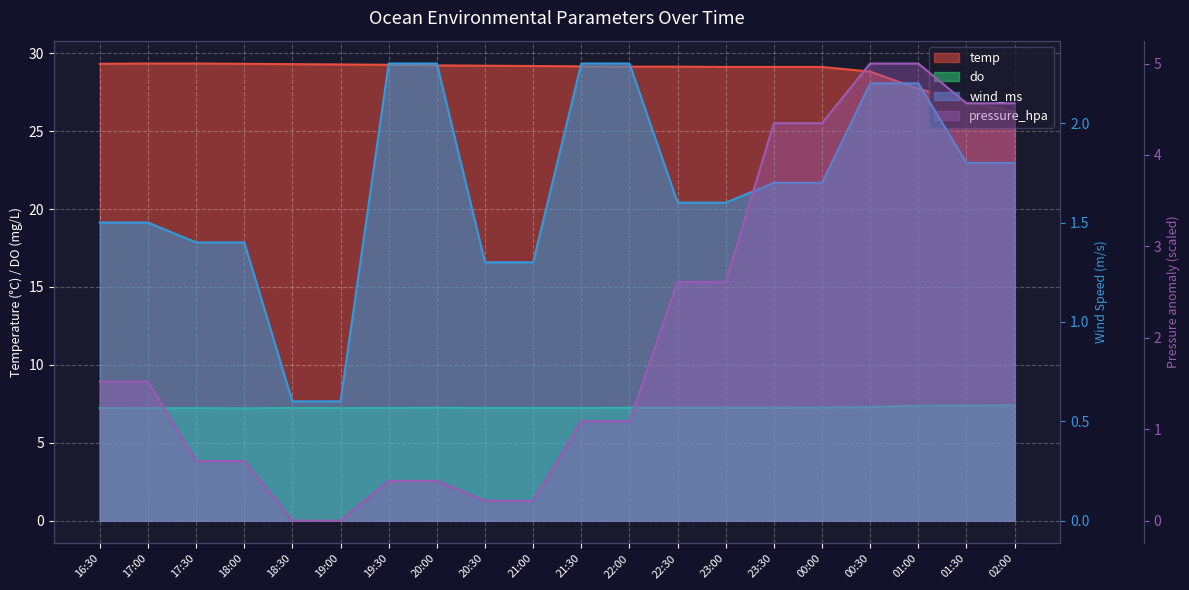

True or false: wind_ms and temp intersect in this chart.

False